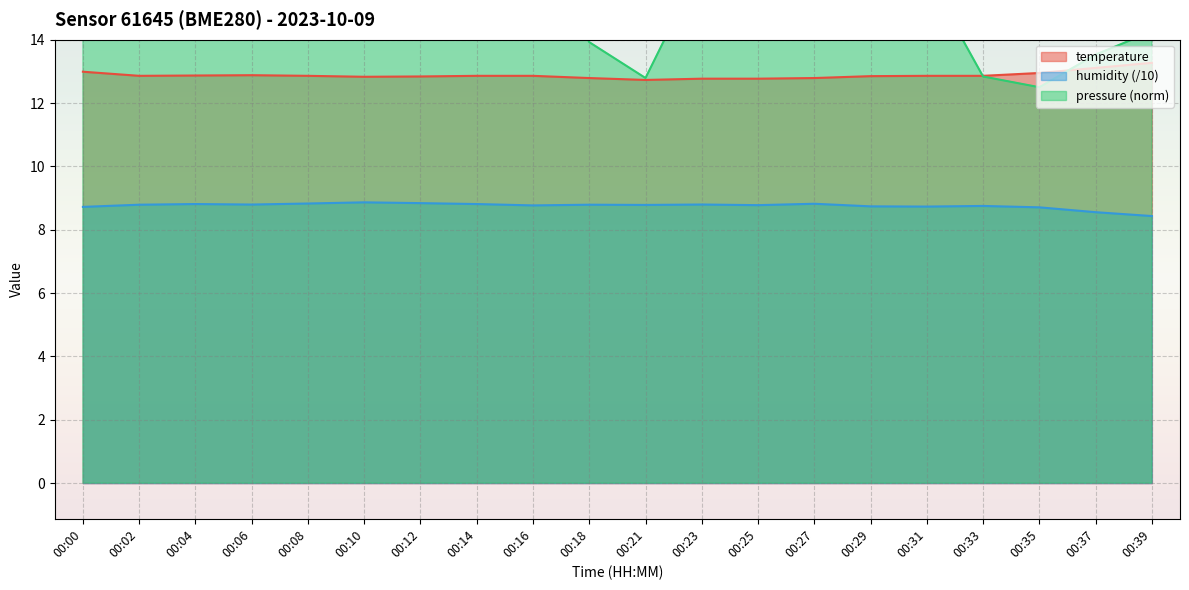

True or false: humidity and temperature intersect in this chart.

False